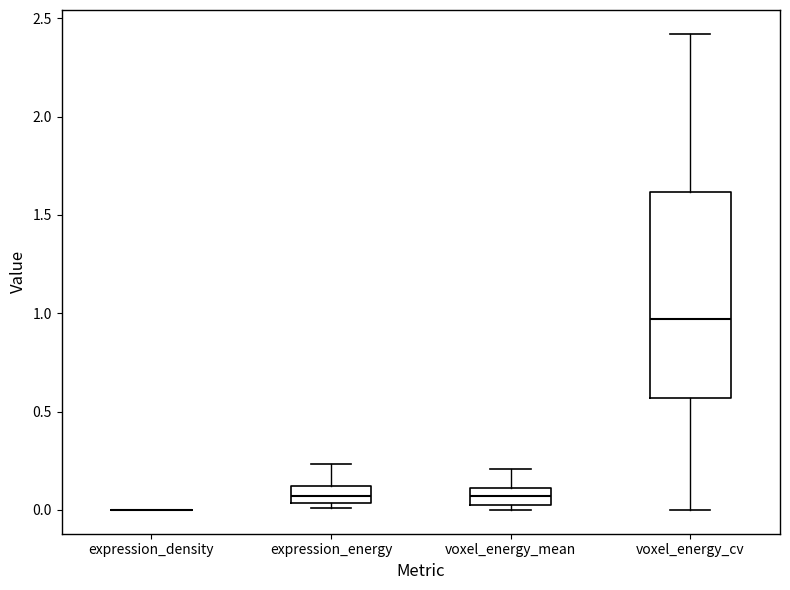

Reading left to right, read every box against the y-axis: the position of its median line, the range the box covers, and the ends of its whiskers. The values are not printed on the chart, so give them approximately, as read against the axis.

expression_density: box collapsed to a line at 0.00, whiskers 0.00 to 0.00
expression_energy: median 0.05 (inside the box), box 0.05 to 0.10, whiskers 0.00 to 0.25
voxel_energy_mean: median 0.05 (inside the box), box 0.05 to 0.10, whiskers 0.00 to 0.20
voxel_energy_cv: median 0.95, box 0.55 to 1.60, whiskers 0.00 to 2.40